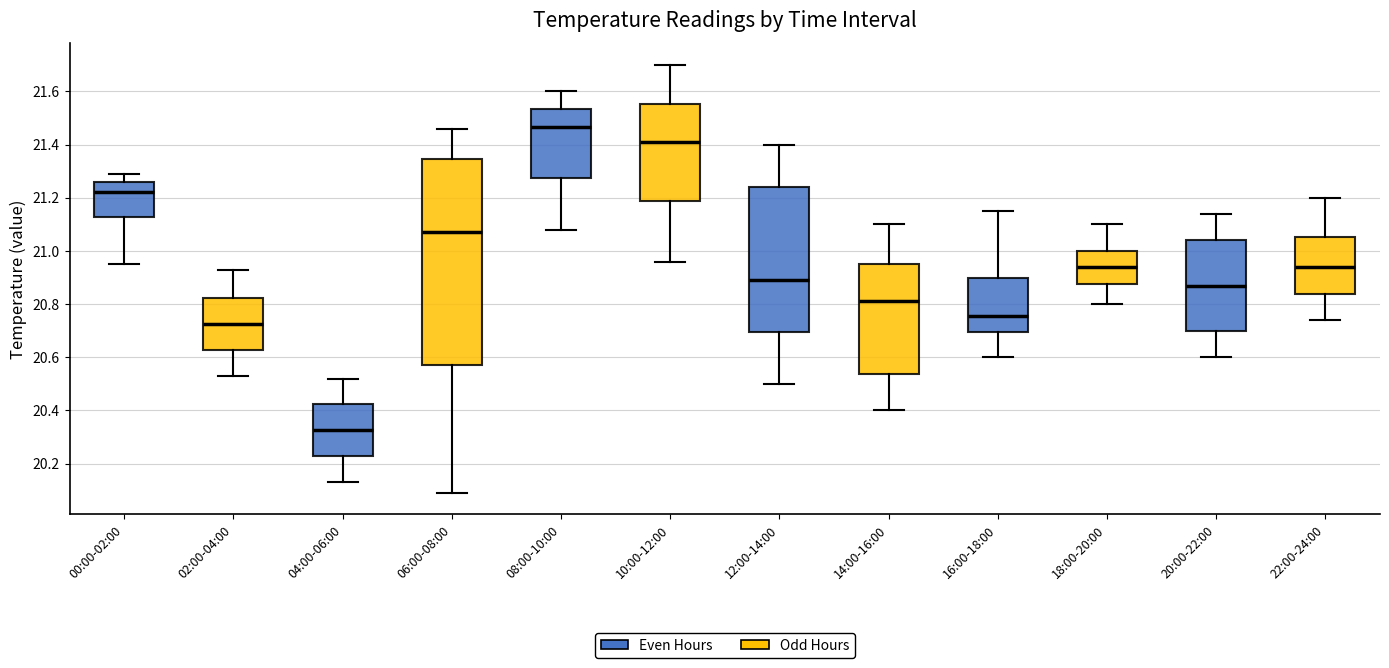

Where does the median line of the box for 00:00-02:00 sit on the y-axis? The values are not printed on the chart, so give them approximately, as read against the axis.

21.22